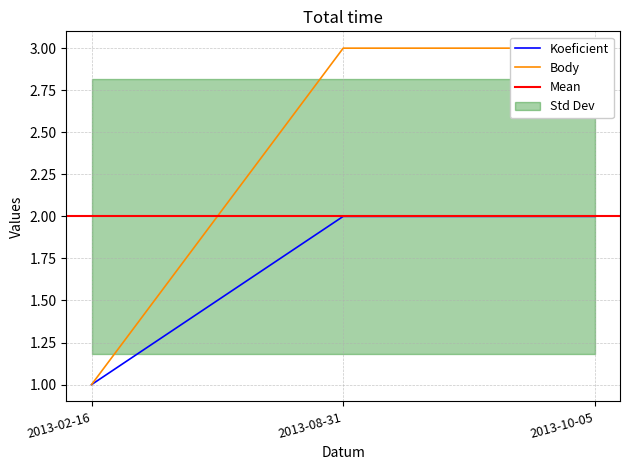

What is the approximate value of Koeficient at 2013-10-05?

2